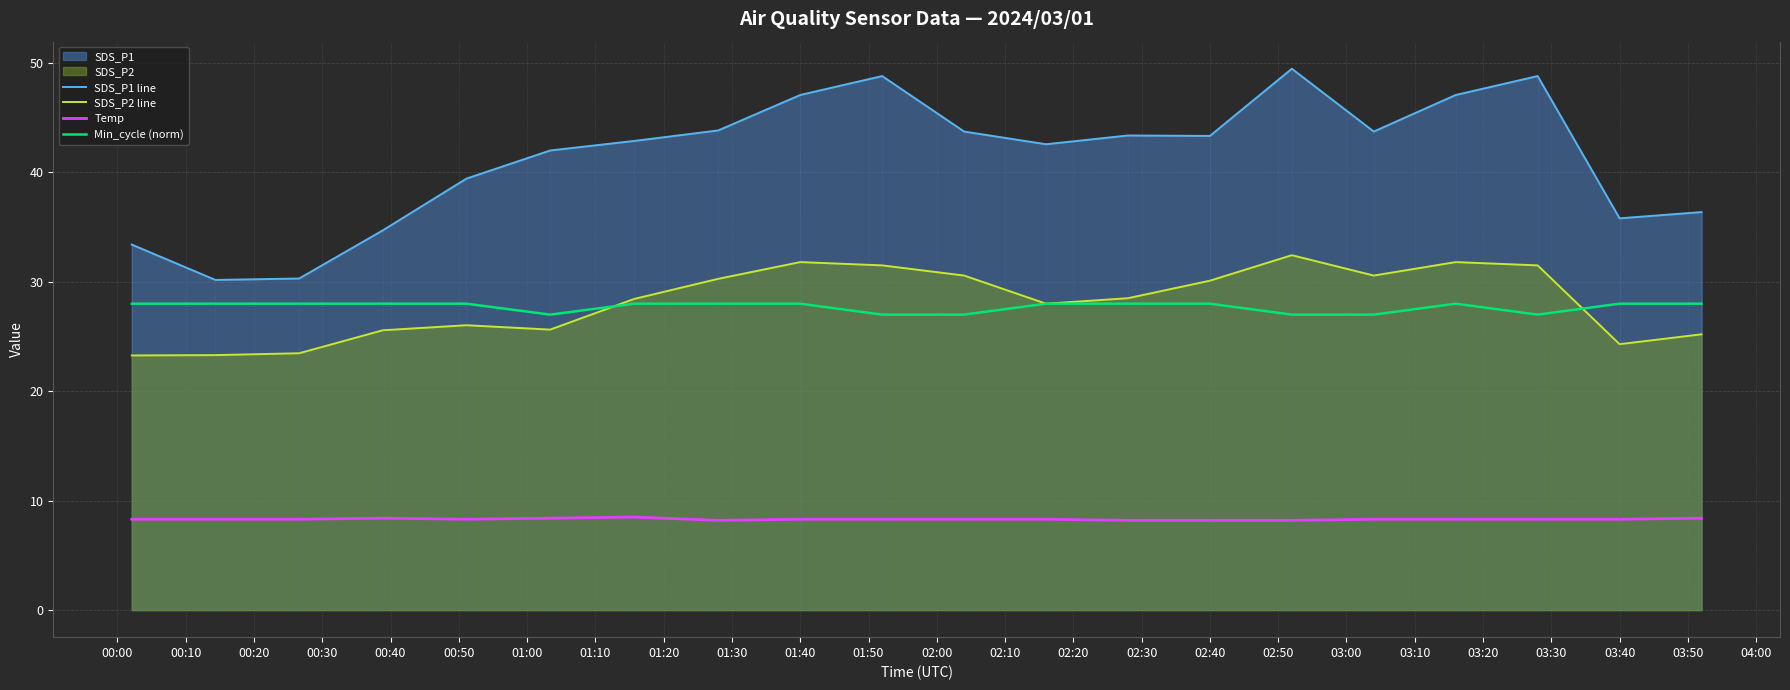

Reading left to right, extract all data points from this chart.

SDS_P1 line: 33.4	30.2	30.3	34.7	39.4	42.0	42.9	43.8	47.1	48.8	43.7	42.6	43.4	43.3	49.5	43.7	47.1	48.8	35.8	36.4
SDS_P2 line: 23.3	23.3	23.5	25.6	26.0	25.6	28.4	30.3	31.8	31.5	30.6	28.0	28.5	30.1	32.4	30.6	31.8	31.5	24.3	25.2
Temp: 8.3	8.3	8.3	8.4	8.3	8.4	8.5	8.2	8.3	8.3	8.3	8.3	8.2	8.2	8.2	8.3	8.3	8.3	8.3	8.4
Min_cycle (norm): 28.0	28.0	28.0	28.0	28.0	27.0	28.0	28.0	28.0	27.0	27.0	28.0	28.0	28.0	27.0	27.0	28.0	27.0	28.0	28.0